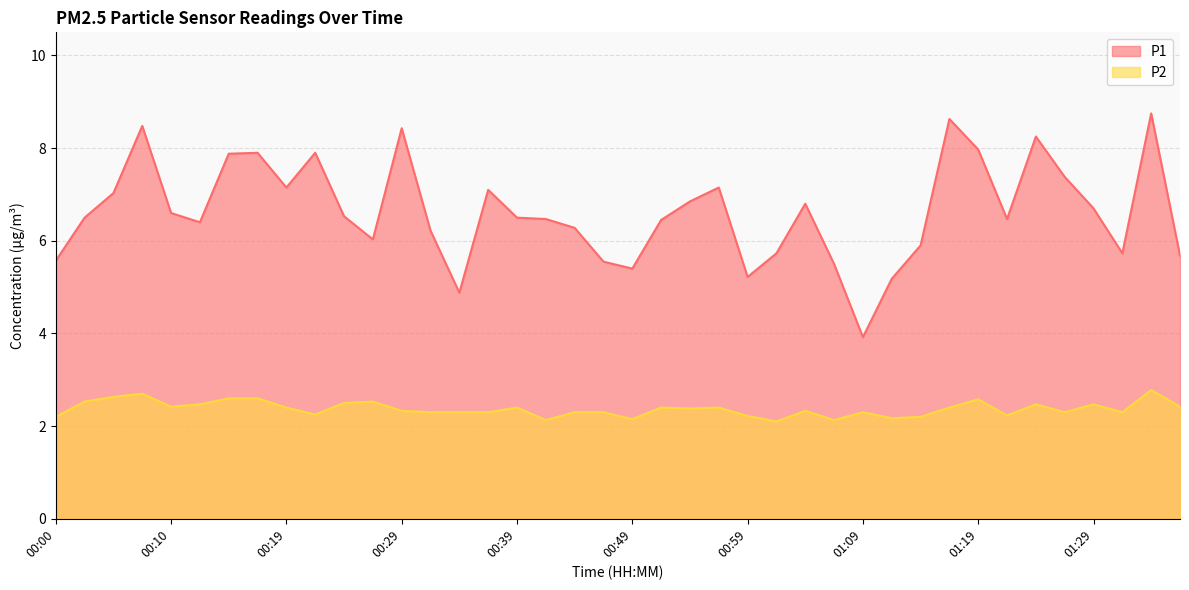

What position from the left is 00:15?

7